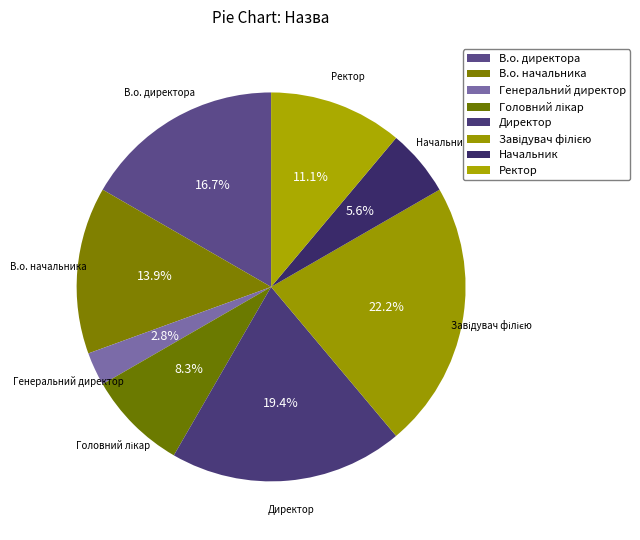

Is Начальник the majority of the pie?

No